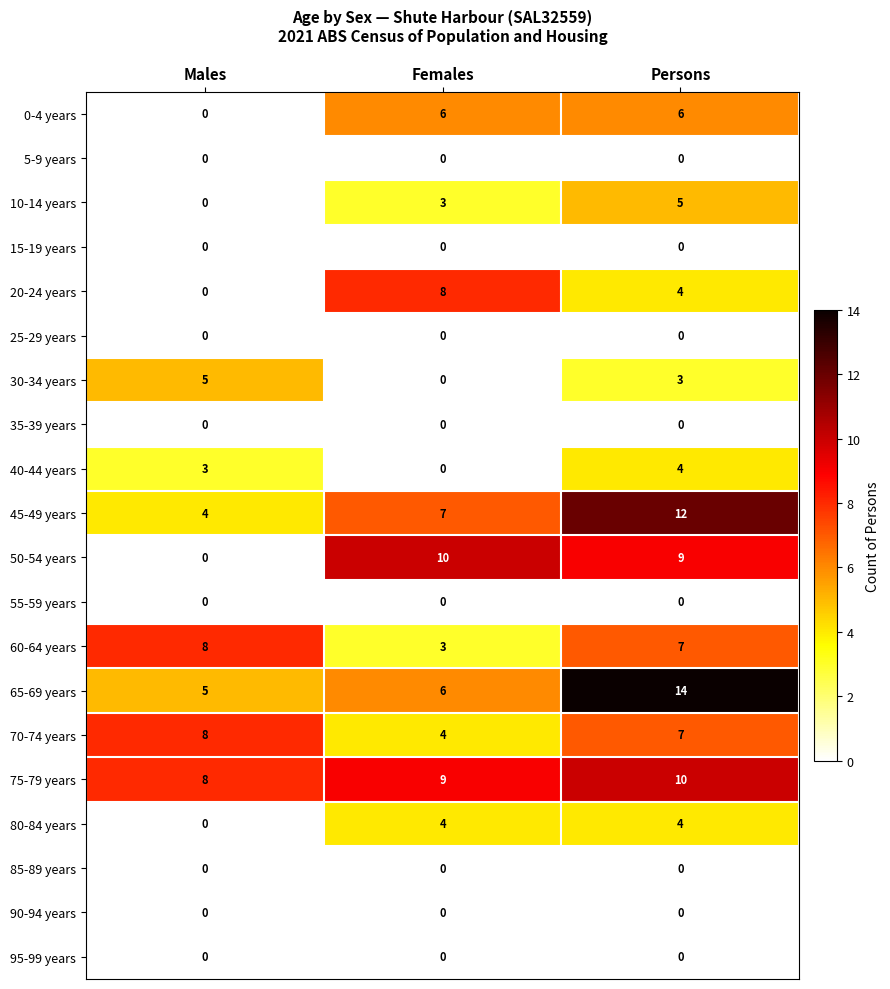

What is the difference between the highest and lowest values at Males?

8